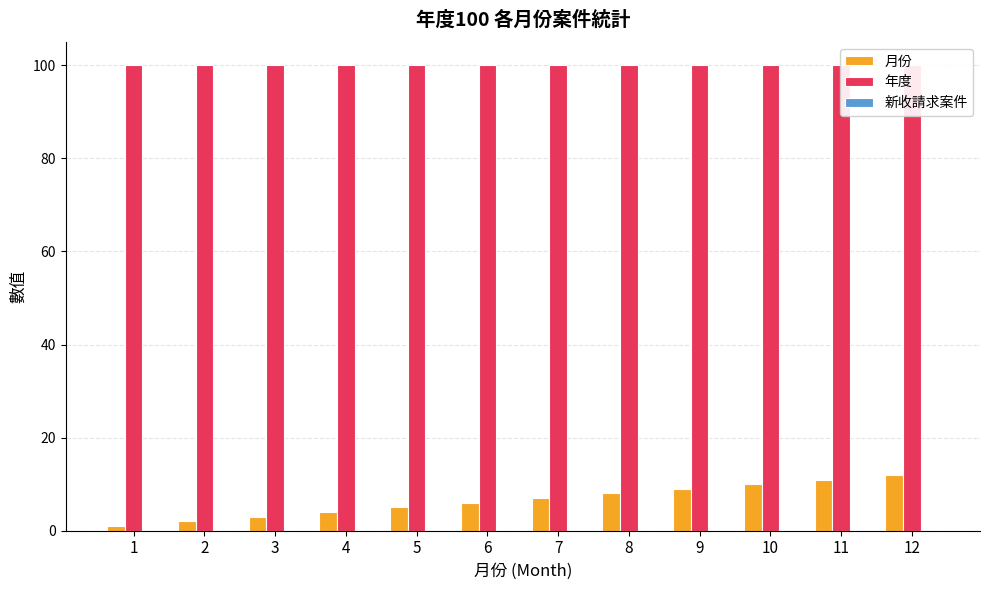

Reading right to left, extract all data points from this chart.

月份: 12	11	10	9	8	7	6	5	4	3	2	1
年度: 100	100	100	100	100	100	100	100	100	100	100	100
新收請求案件: 0	0	0	0	0	0	0	0	0	0	0	0